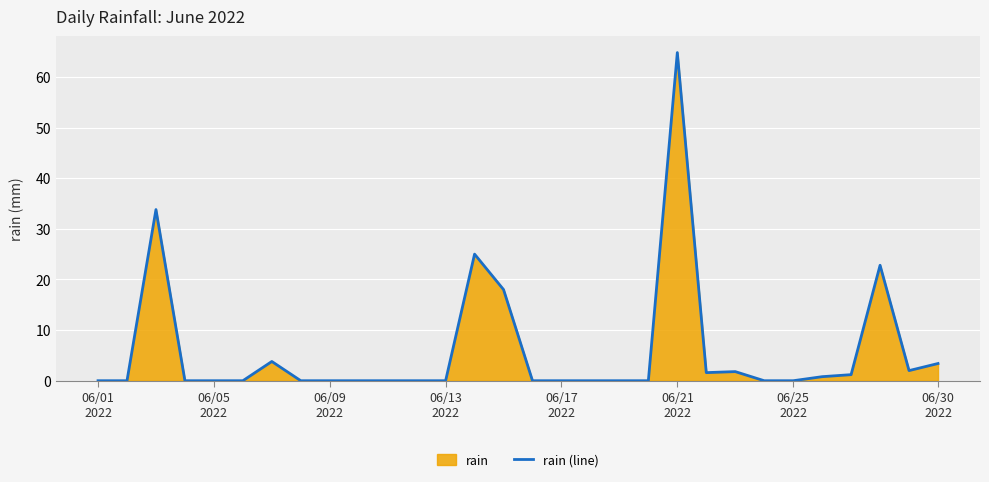

What is the average value?

6.0